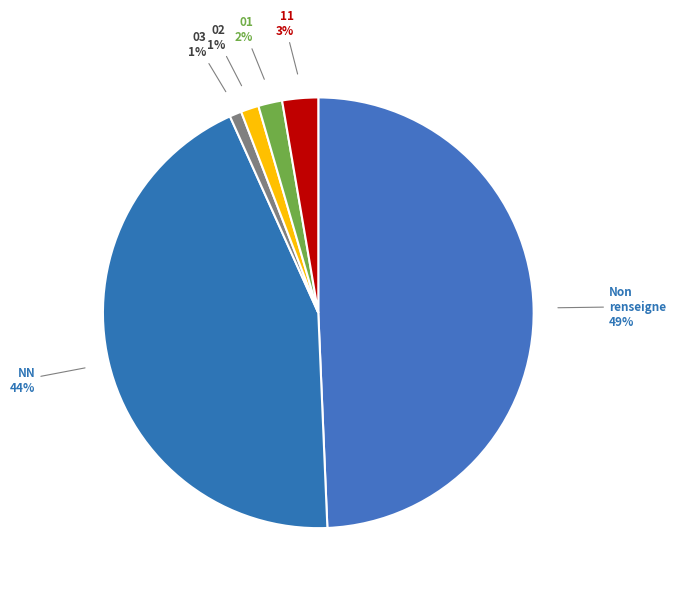

How many slices are in this pie chart?

6